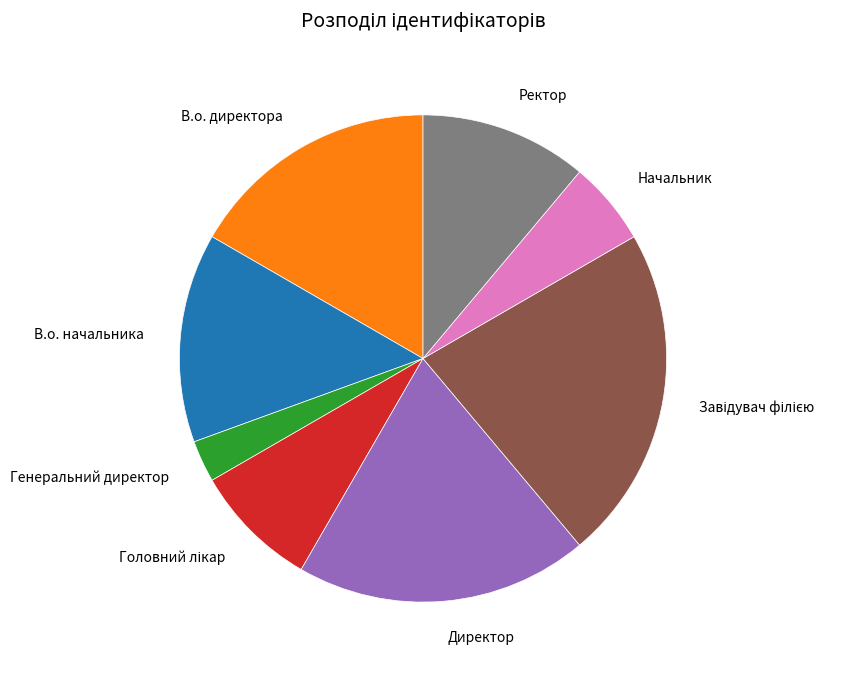

Which slice is the smallest?

Генеральний директор